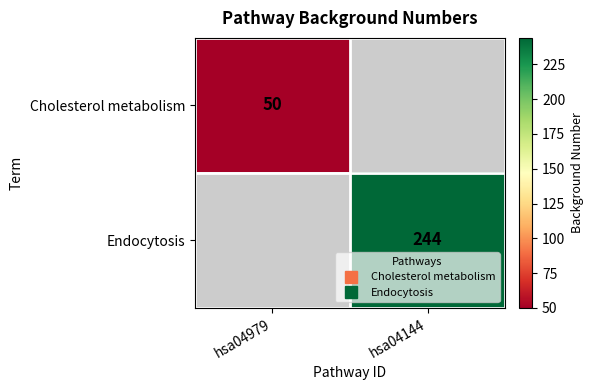

Is the value of Endocytosis at hsa04144 greater than the value of Cholesterol metabolism at hsa04979?

Yes